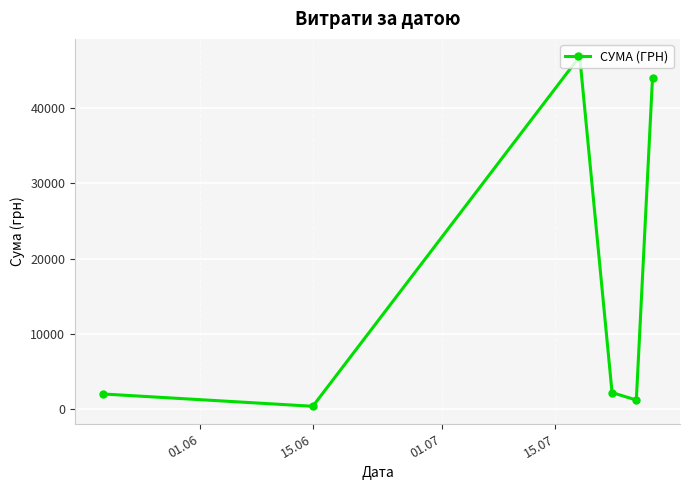

What is the value of the 6th point from the left?

44011.0